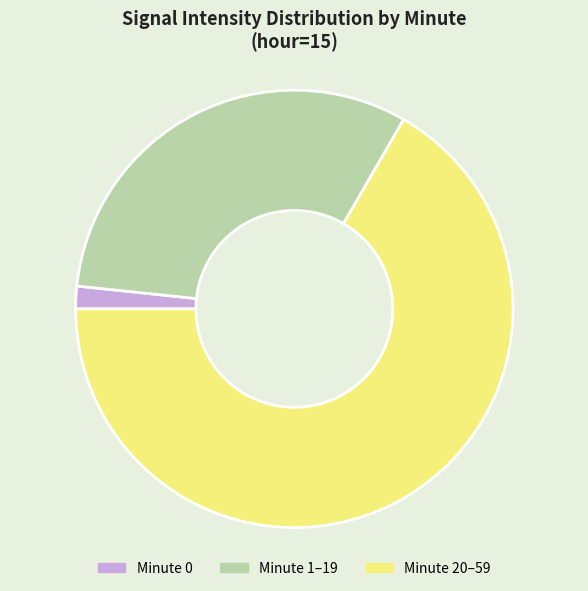

Is the sum of Minute 0 and Minute 1–19 greater than half?

No